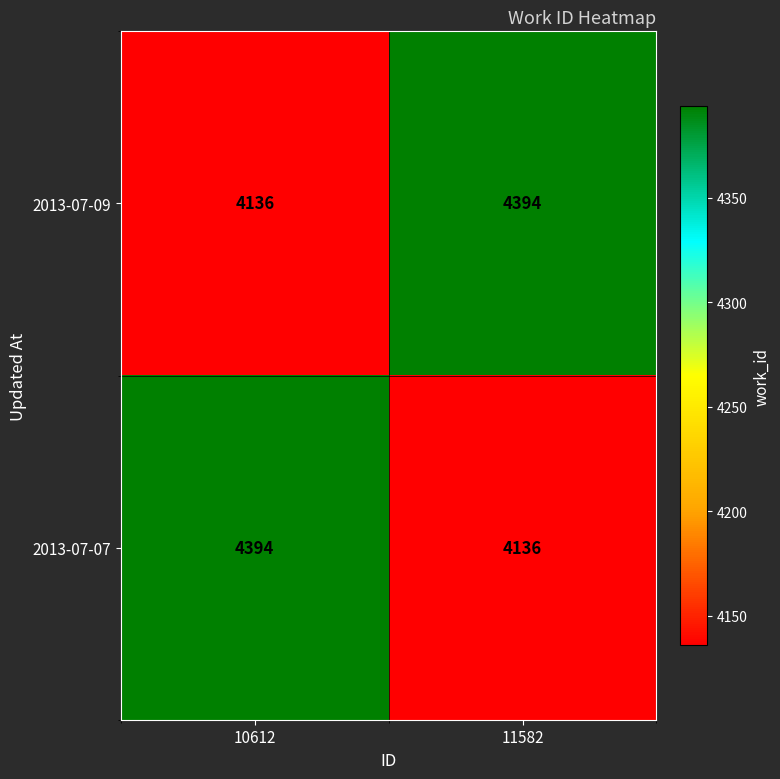

Reading left to right, transcribe all the data shown in this chart.

2013-07-09: 4136	4394
2013-07-07: 4394	4136